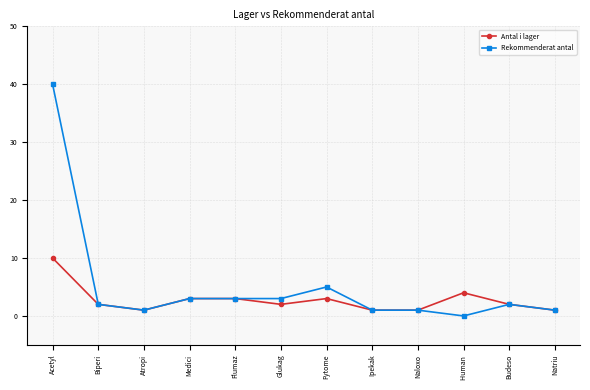

What is the label of the 8th point from the left?

Ipekak